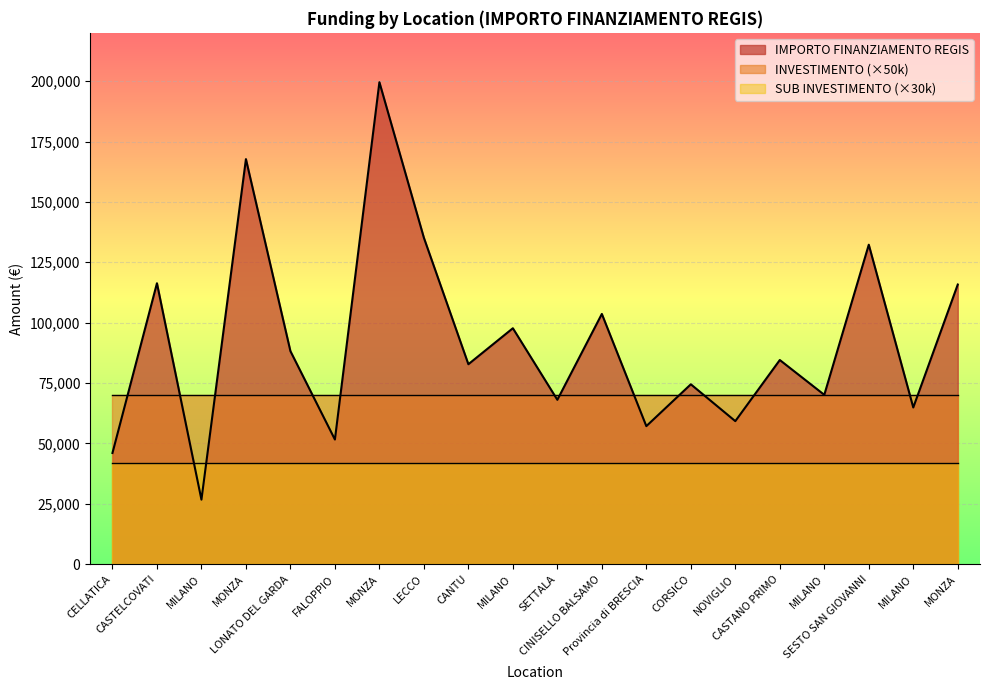

What is the difference between the IMPORTO FINANZIAMENTO REGIS values at SESTO SAN GIOVANNI and MONZA?

16489.8